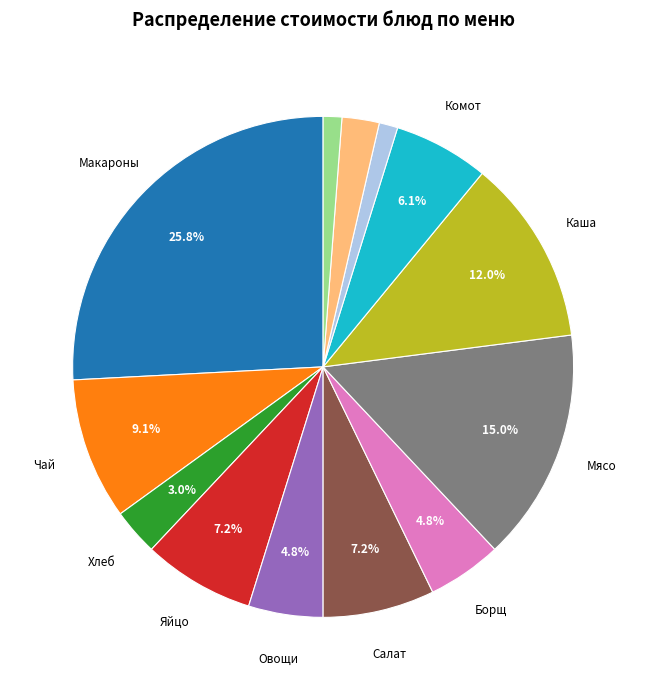

Is there any slice that represents more than half of the pie?

No